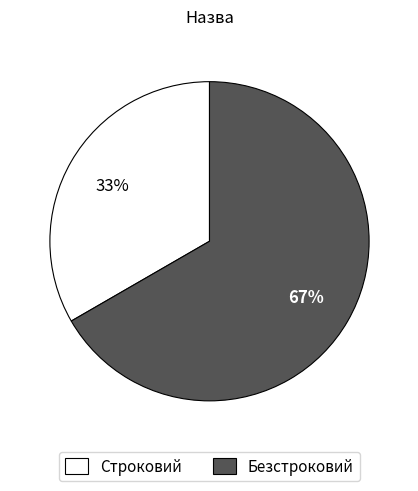

Is there a majority slice in this chart?

Yes